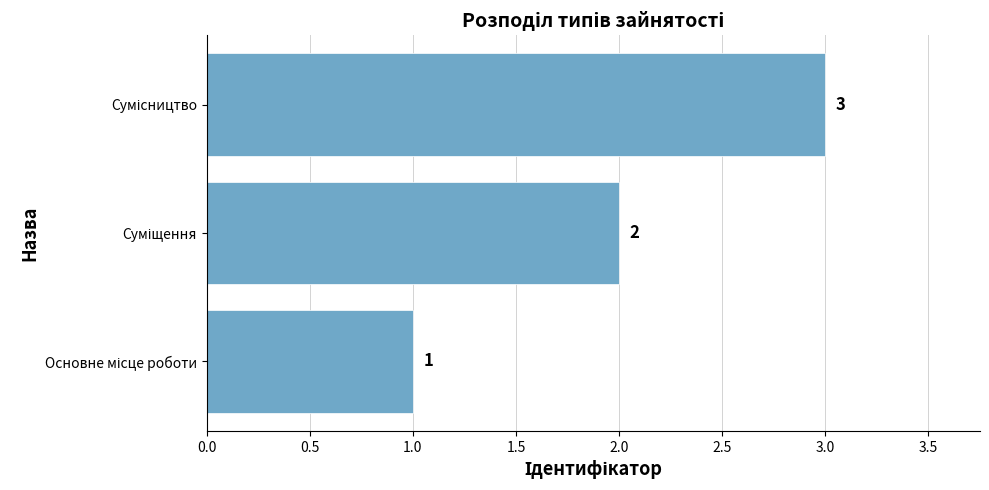

How many bars are there in total?

3